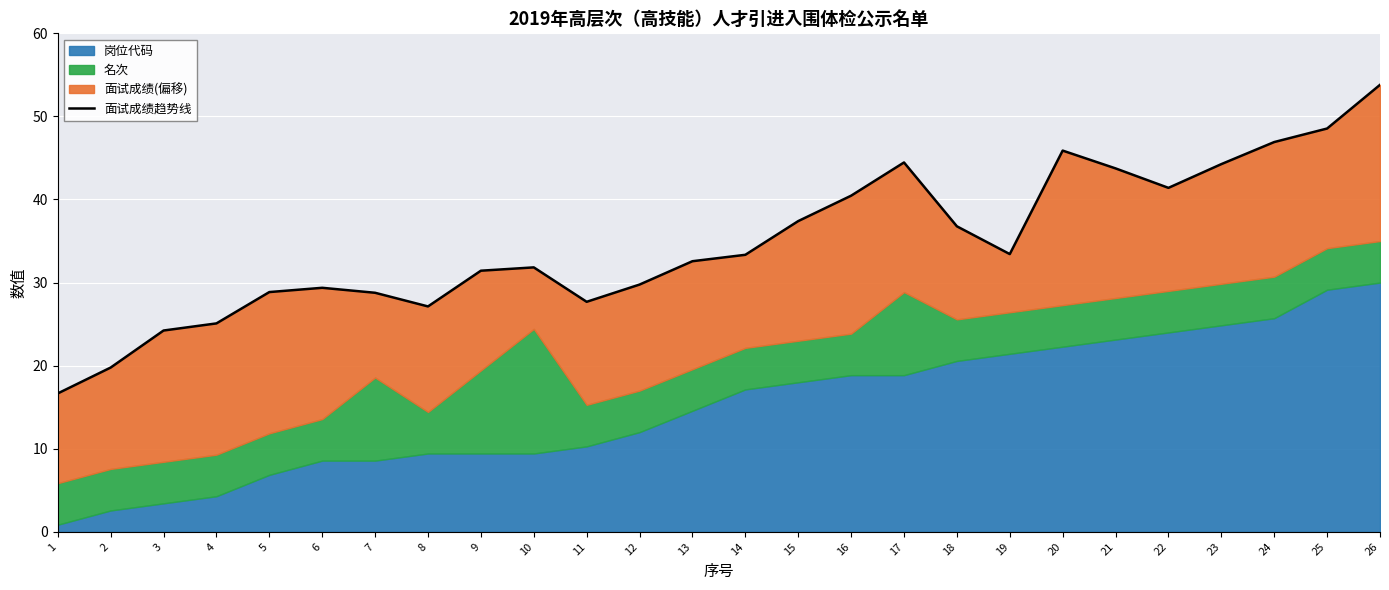

Is it true that the value at 9 is 51.7?

False